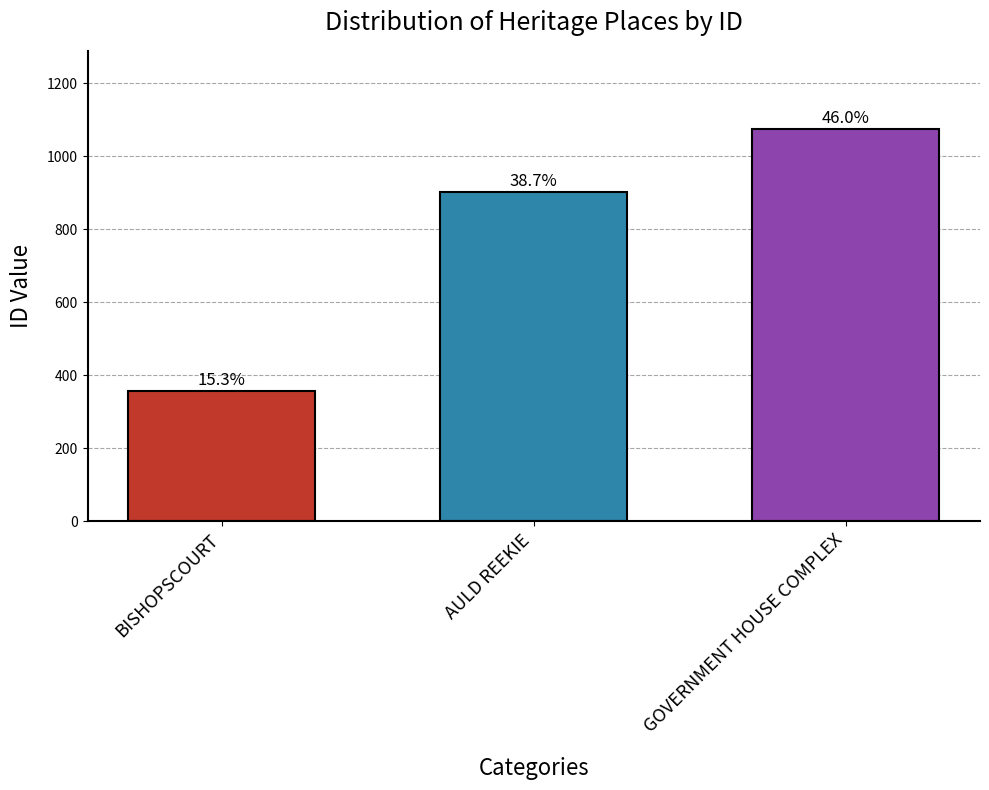

Are the bars grouped side by side (vs. stacked)?

No